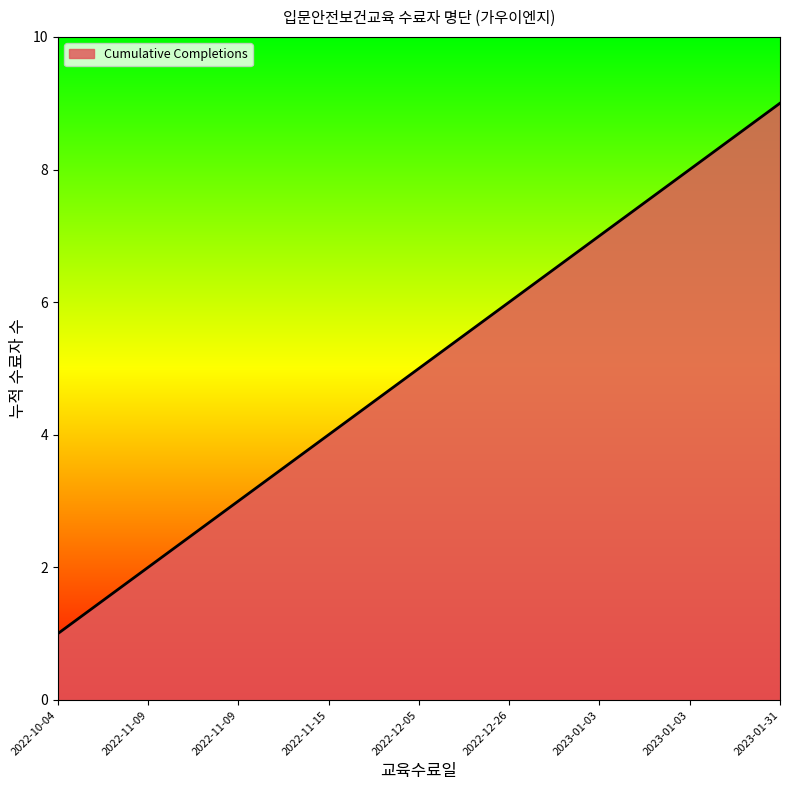

The value at 2022-11-09 is 3. True or false?

True